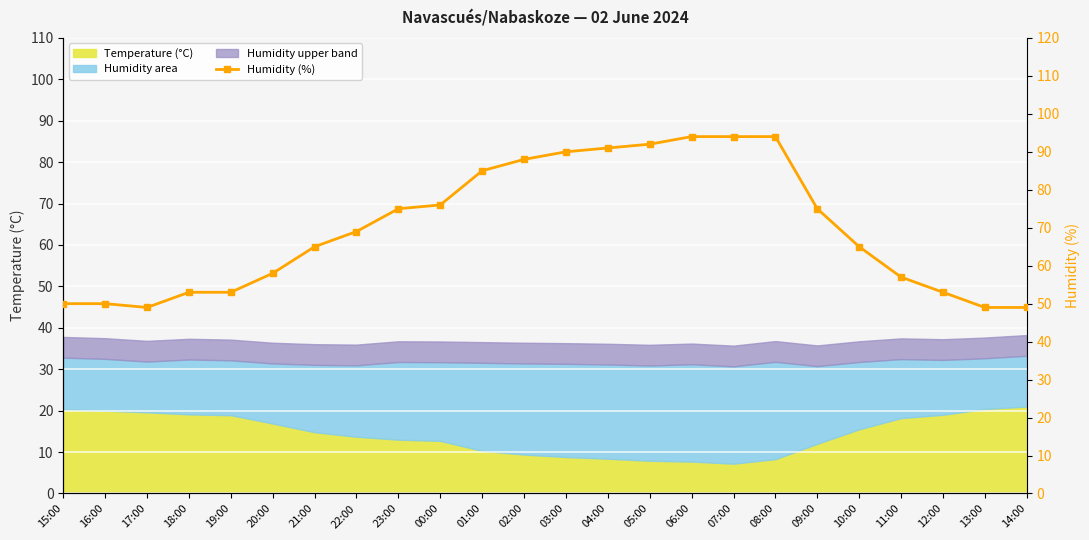

How many values are below 69?

12